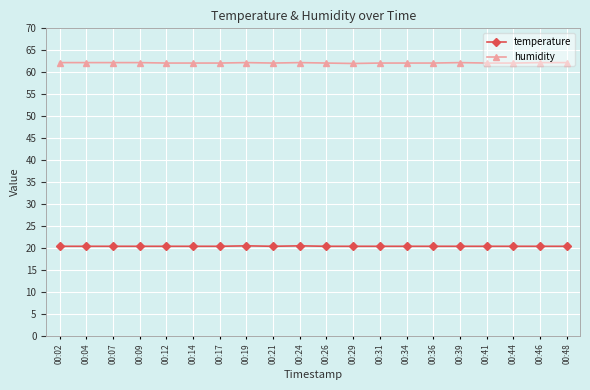

What is the minimum value for temperature?

20.4